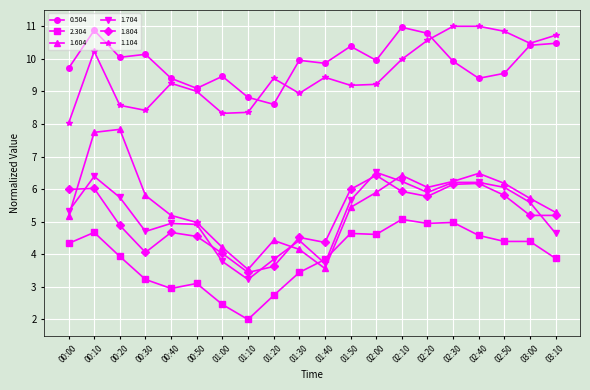

Is the value of 0.504 at 02:50 greater than the value of 1.104 at 03:10?

No